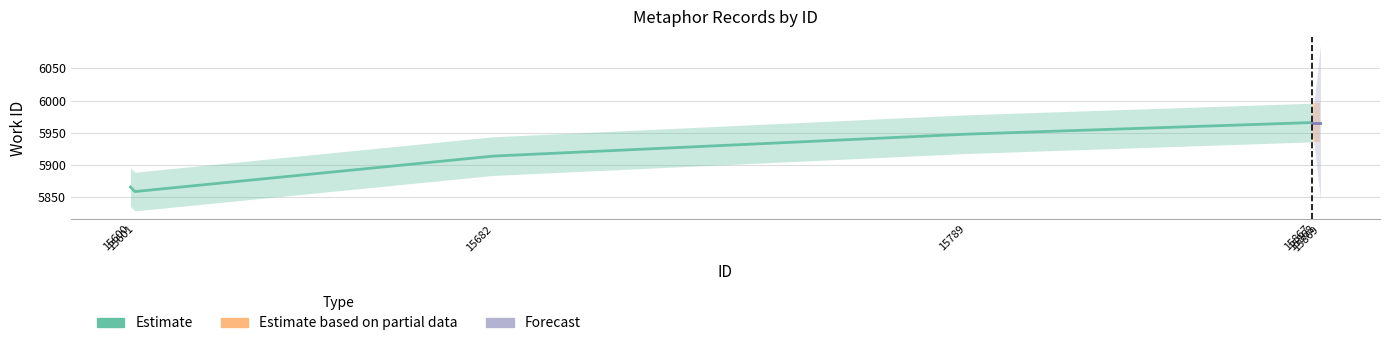

What is the difference between the work_id values at 15867 and 15789?

18